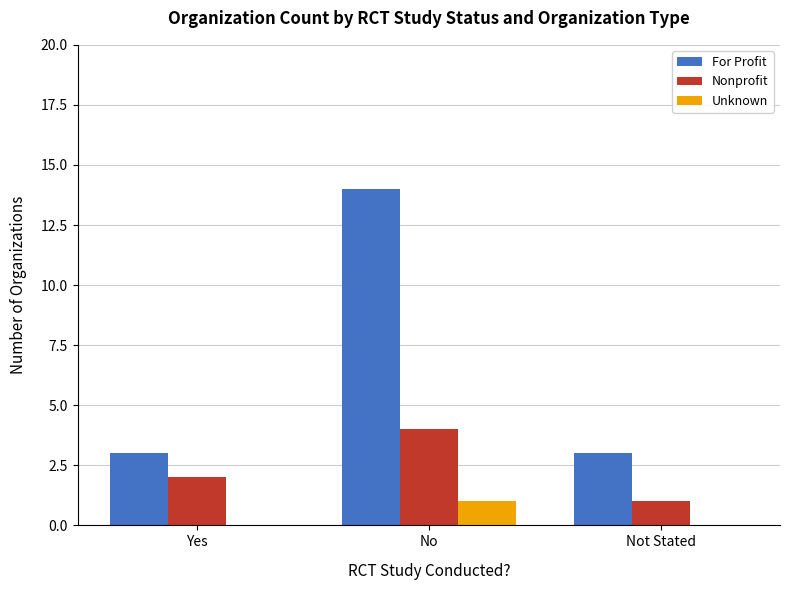

Reading left to right, extract all data points from this chart.

For Profit: 3	14	3
Nonprofit: 2	4	1
Unknown: 0	1	0